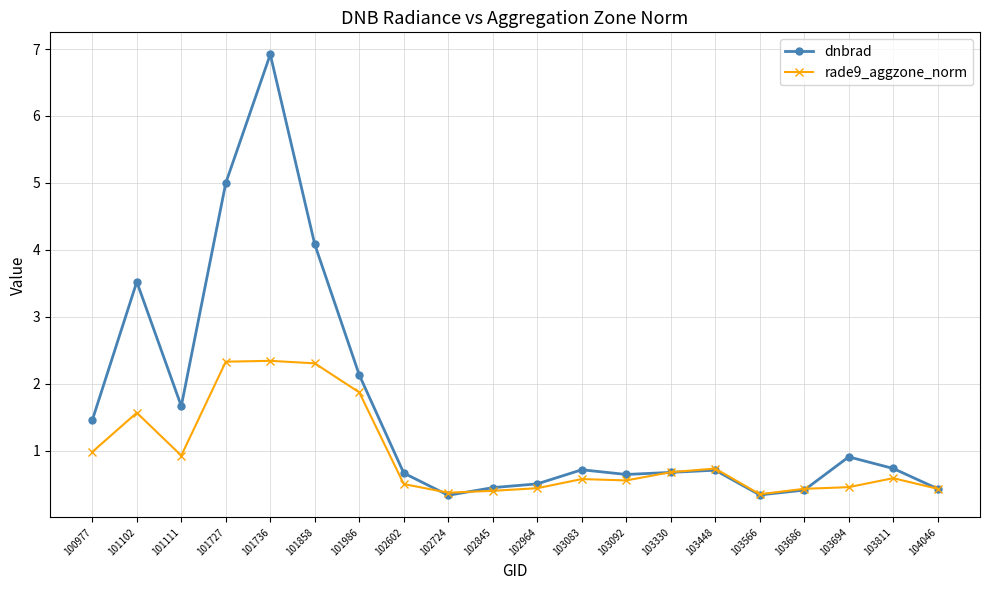

Between which two adjacent categories do dnbrad and rade9_aggzone_norm first intersect?

102602 and 102724